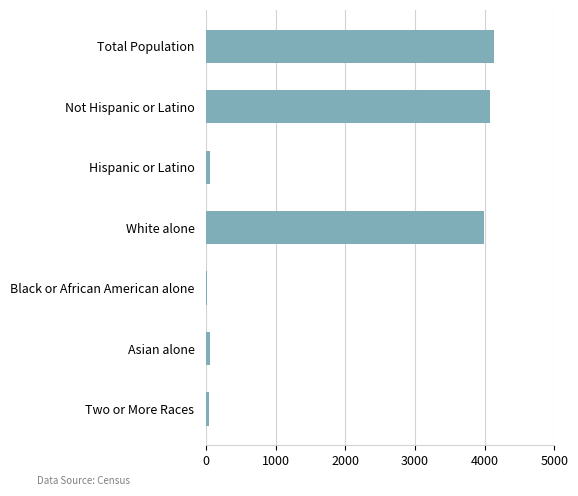

What is the maximum value shown in the chart?

4129